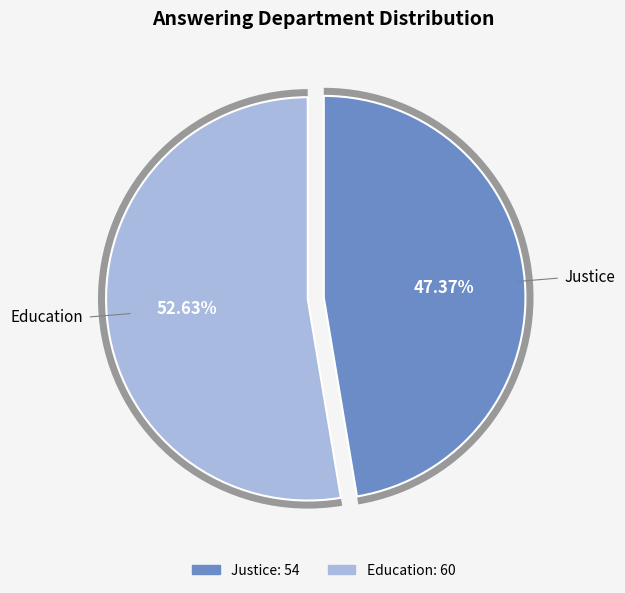

Count the number of slices in the pie.

2